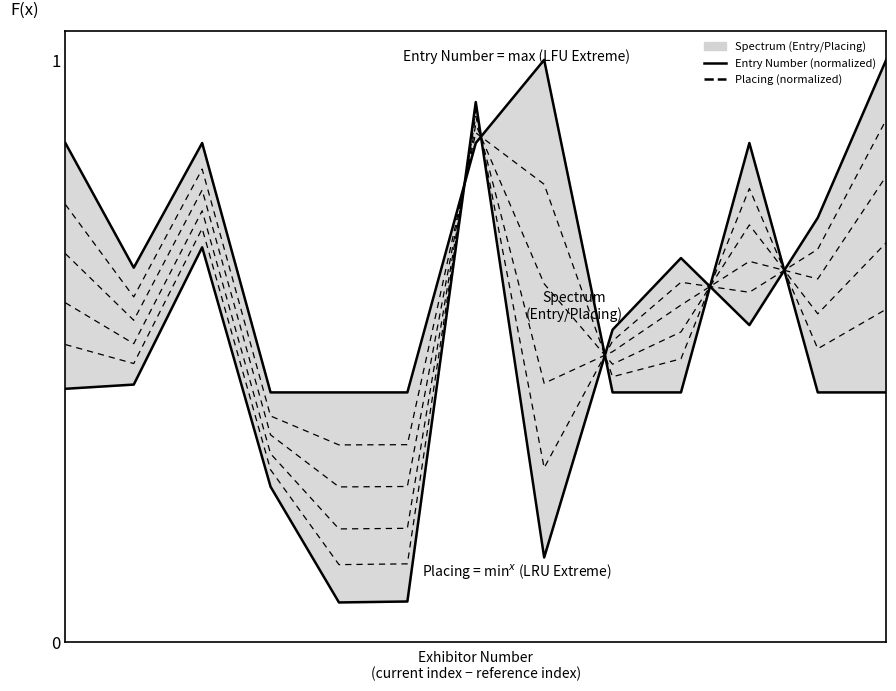

Is it true that Placing (normalized) equals 0.8 at 1?

False